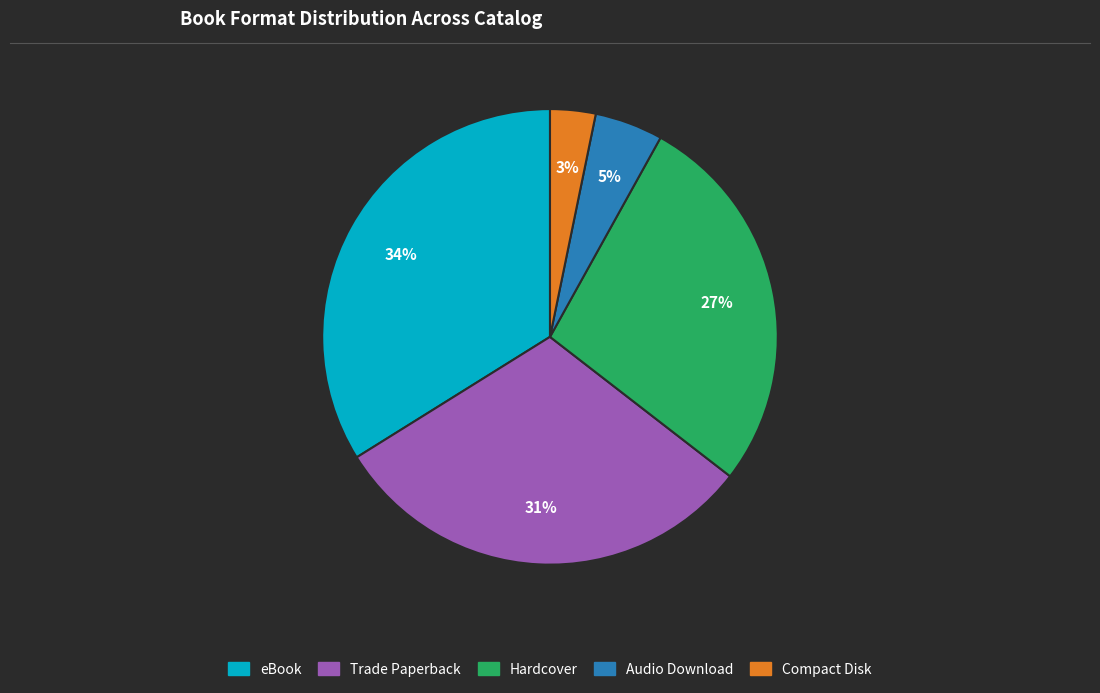

Rank the categories by value from highest to lowest.

eBook, Trade Paperback, Hardcover, Audio Download, Compact Disk